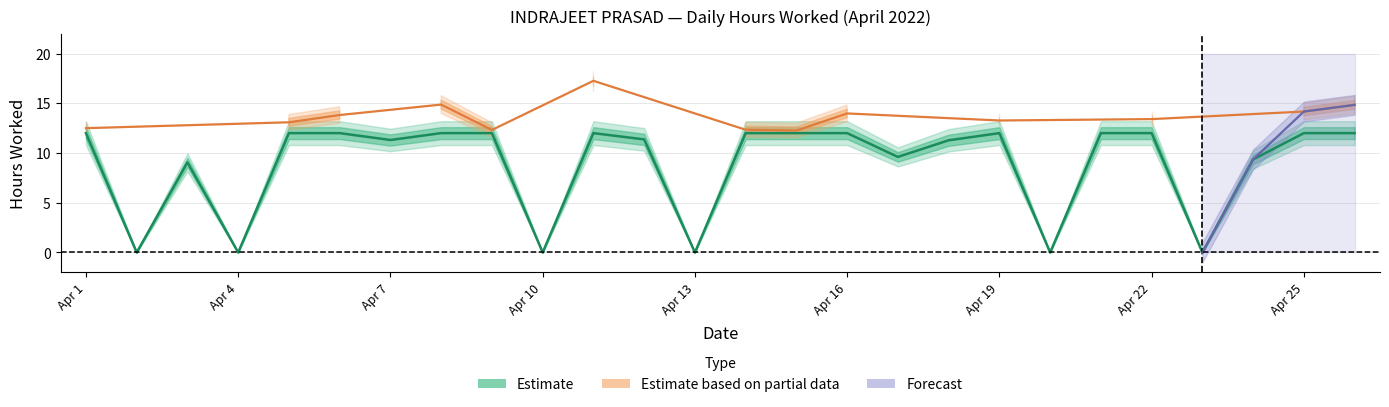

At which category does Low (hours worked) reach its first local valley?

2